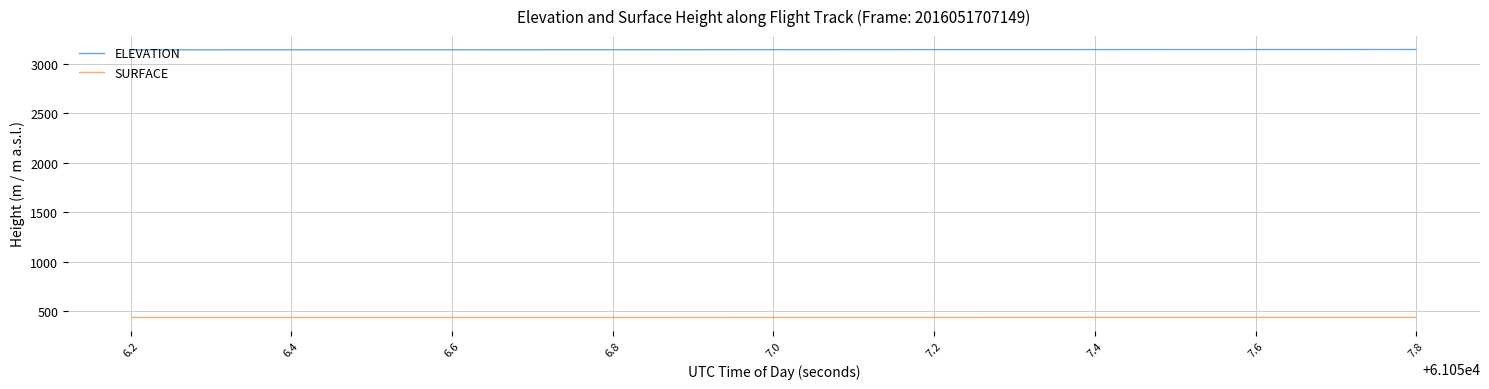

What is the minimum value for ELEVATION?

3143.5